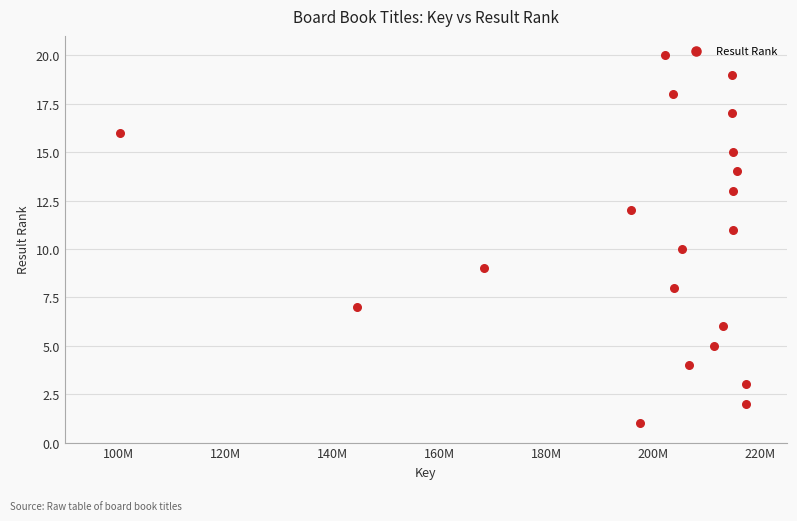

What is the range of X values (max minus min)?

116993518